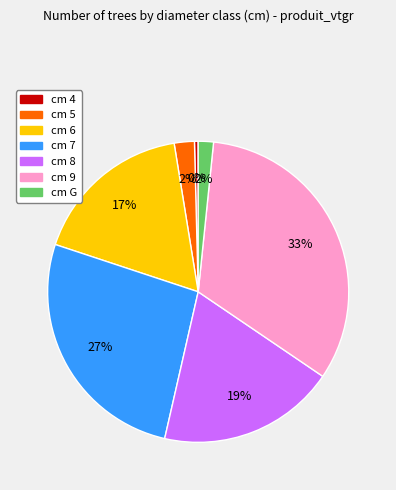

How many segments does this pie chart have?

7